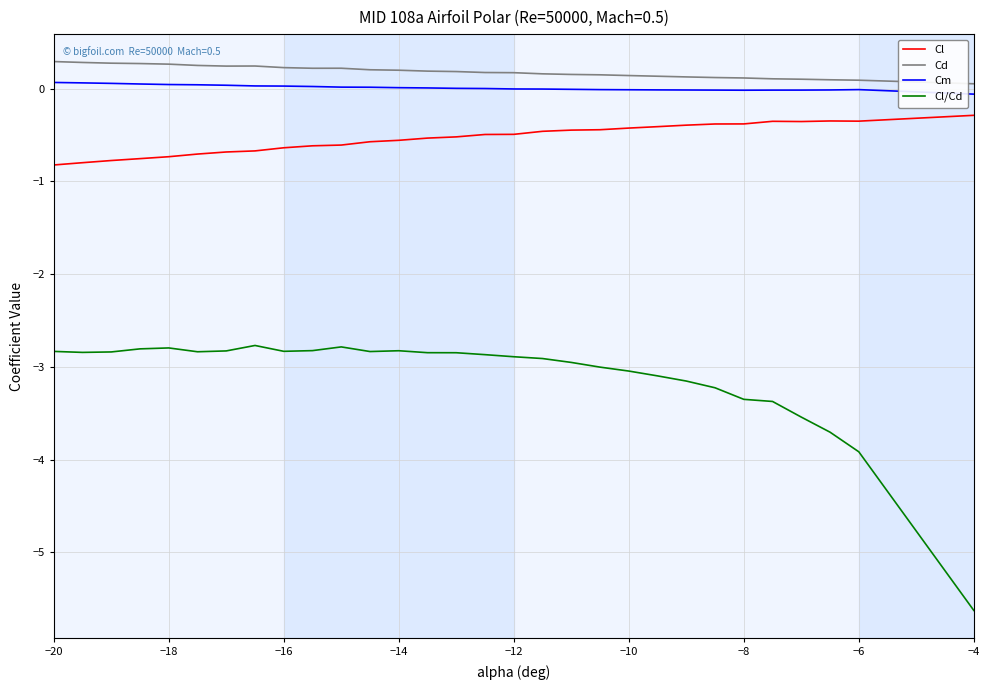

Which series has the widest spread of values?

Cl/Cd